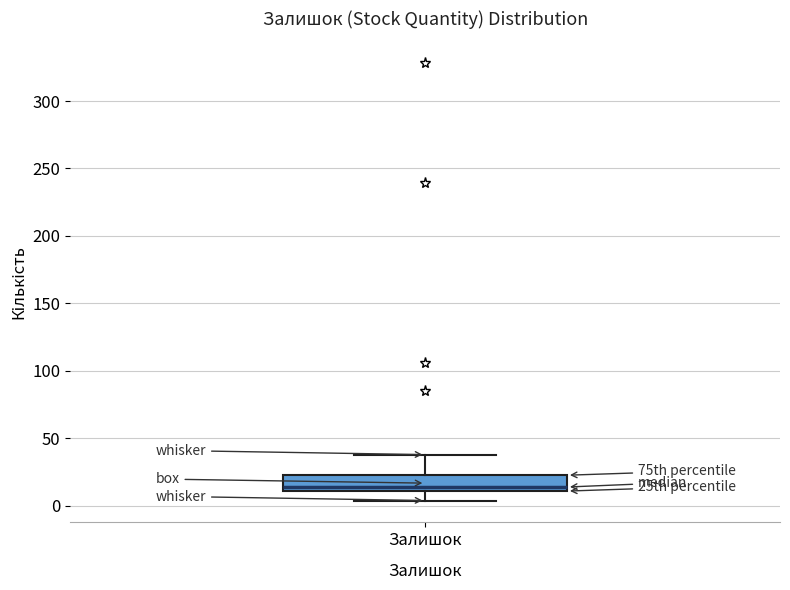

Transcribe this box plot: give where the median line is, the range the box spans, and where the two whiskers end, as read against the y-axis. The values are not printed on the chart, so give them approximately, as read against the axis.

median 15, box 10 to 25, whiskers 5 to 40